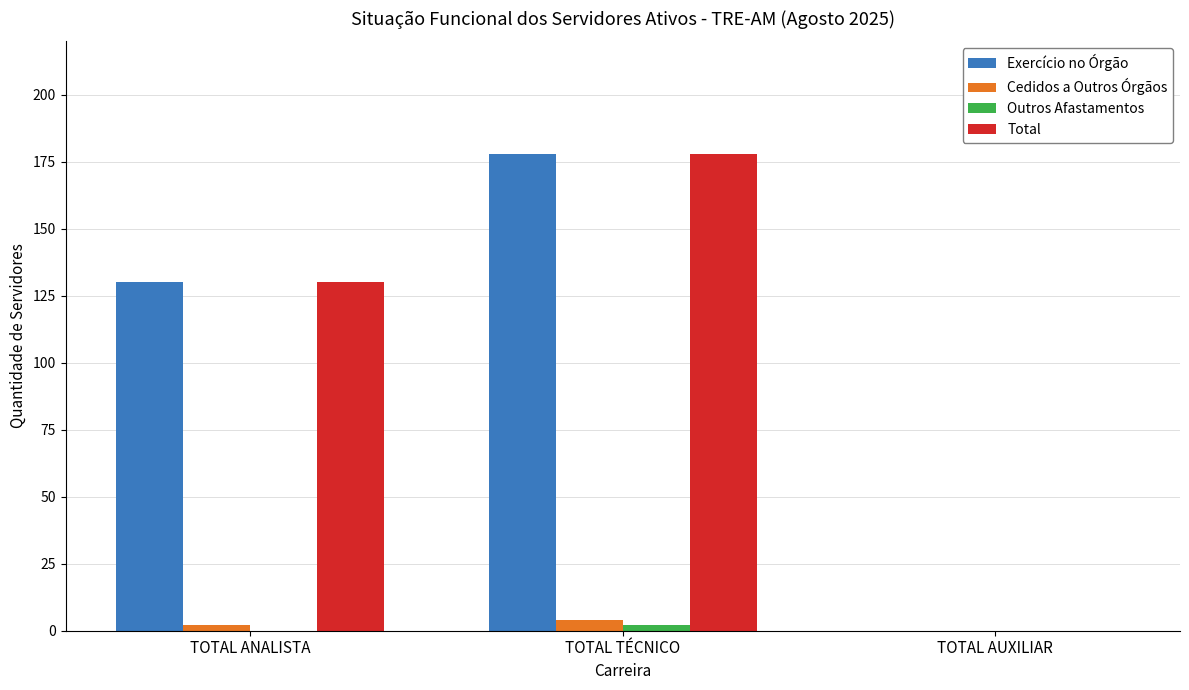

At which category is the sum across all series the highest?

TOTAL TÉCNICO